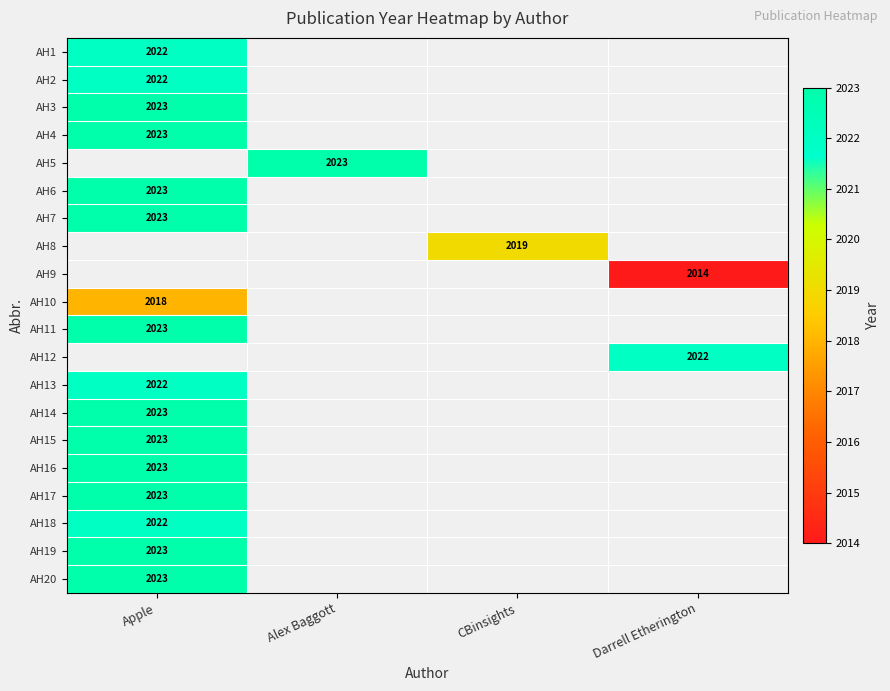

The value of AH8 at CBinsights is 3032.5. True or false?

False